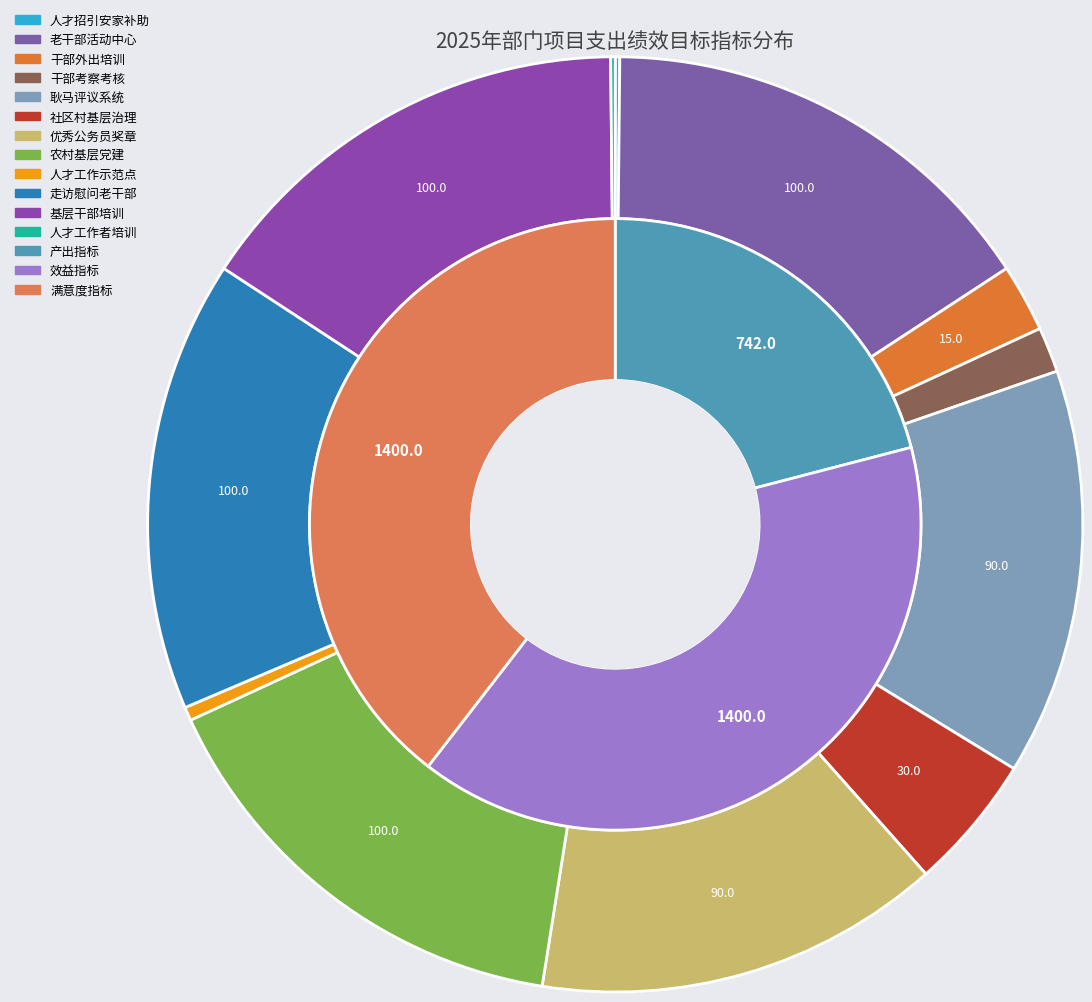

What is the difference between the highest and lowest values at 4?

80